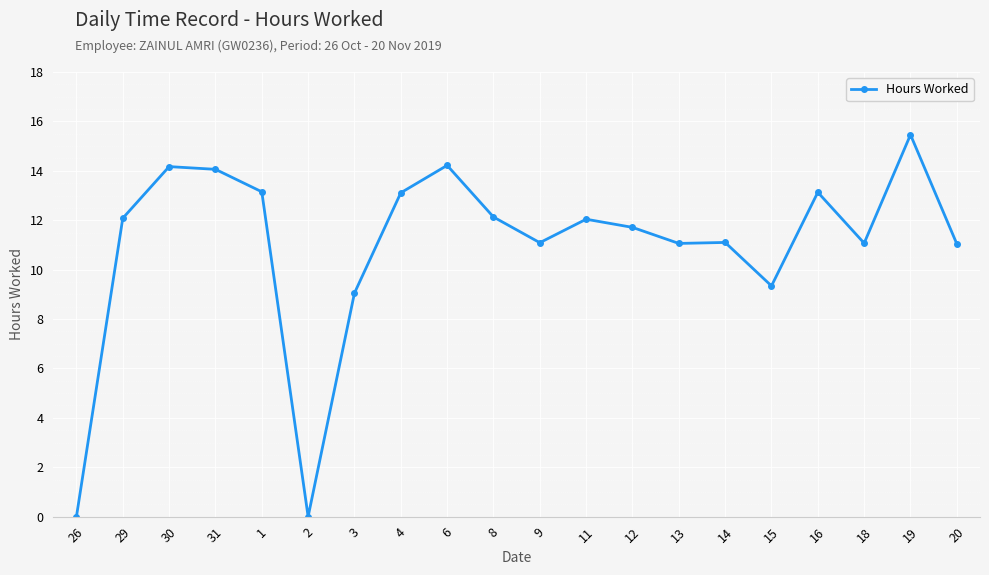

The chart shows a value of 5.7 at 14. True or false?

False